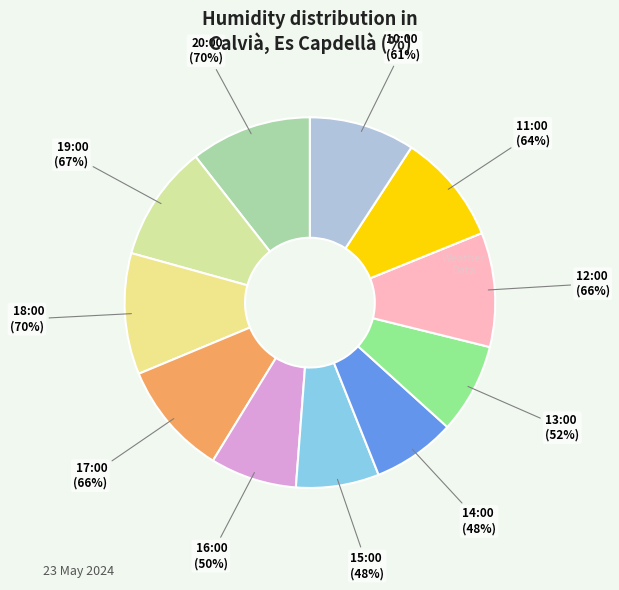

Does 16:00 account for over 50% of the chart?

No